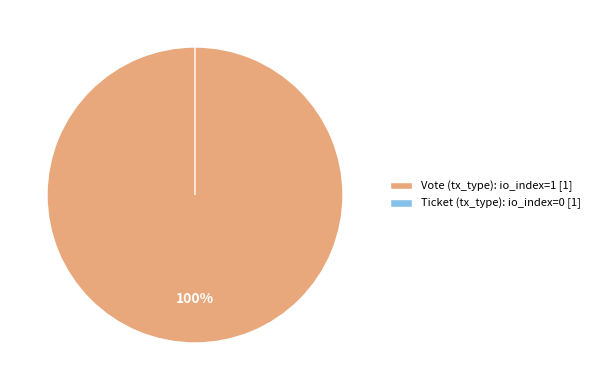

To the nearest percent, what is the difference between the largest and smallest slice percentages?

100%